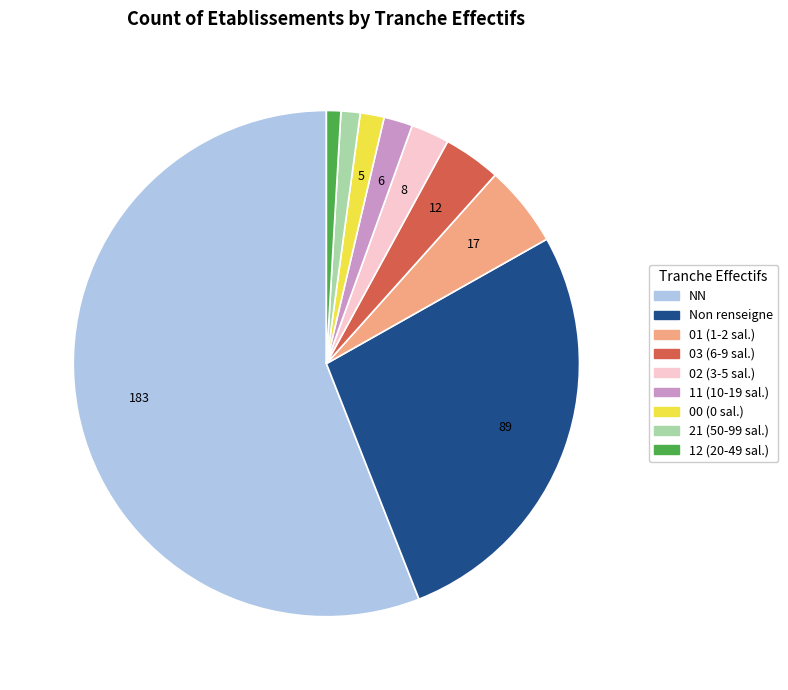

Count the number of slices in the pie.

9